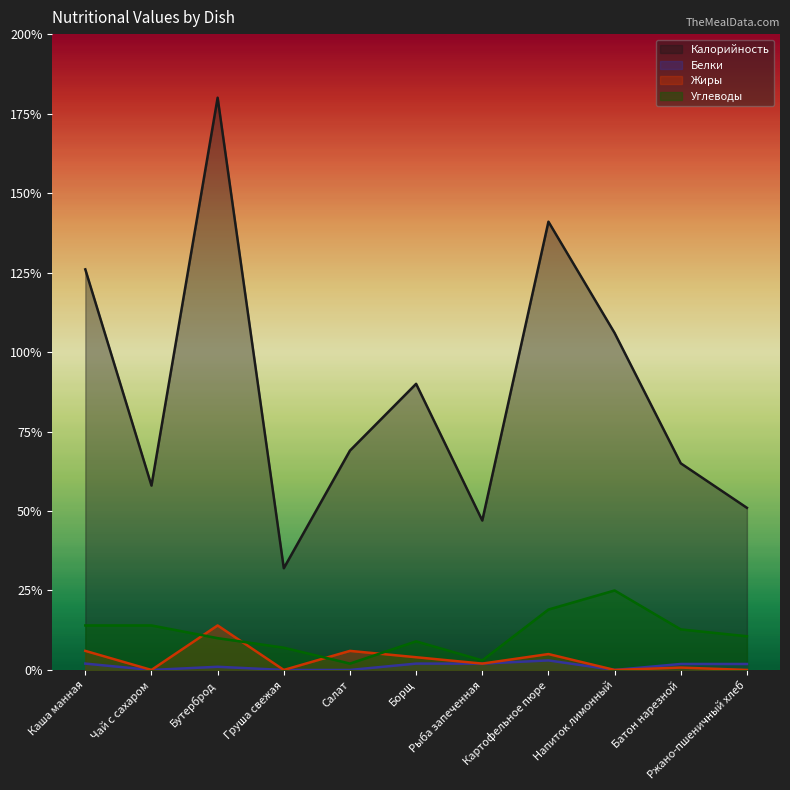

Reading left to right, what are all the values shown in this chart?

Калорийность: 126.0	58.0	180.0	32.0	69.0	90.0	47.0	141.0	106.0	65.0	51.0
Белки: 2.0	0.0	1.0	0.0	0.0	2.0	2.0	3.0	0.0	1.9	1.9
Жиры: 6.0	0.0	14.0	0.0	6.0	4.0	2.0	5.0	0.0	0.8	0.0
Углеводы: 14.0	14.0	10.0	7.0	2.0	9.0	3.0	19.0	25.0	12.8	10.6